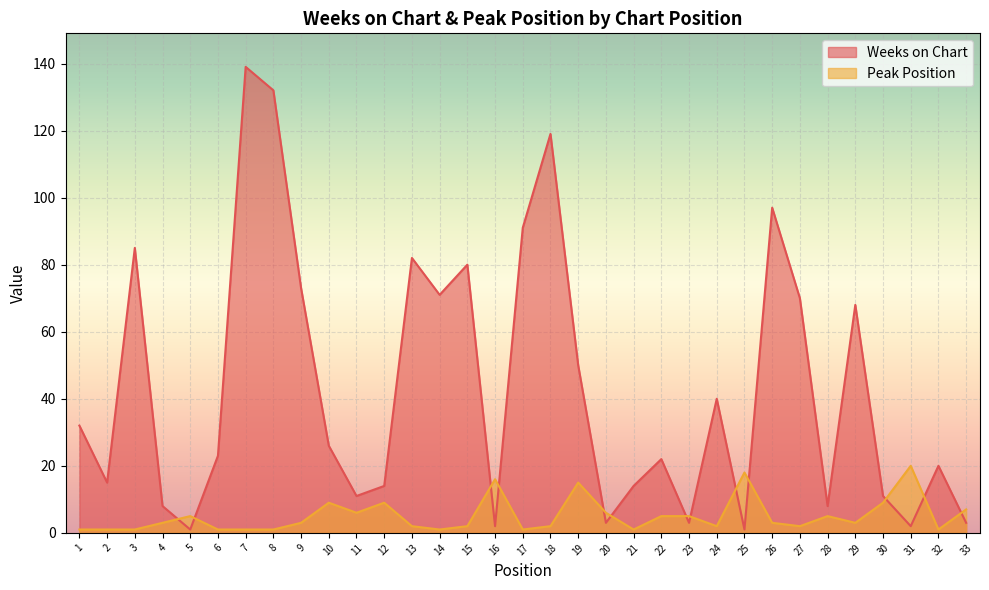

Which series has the largest total across all categories?

Weeks on Chart